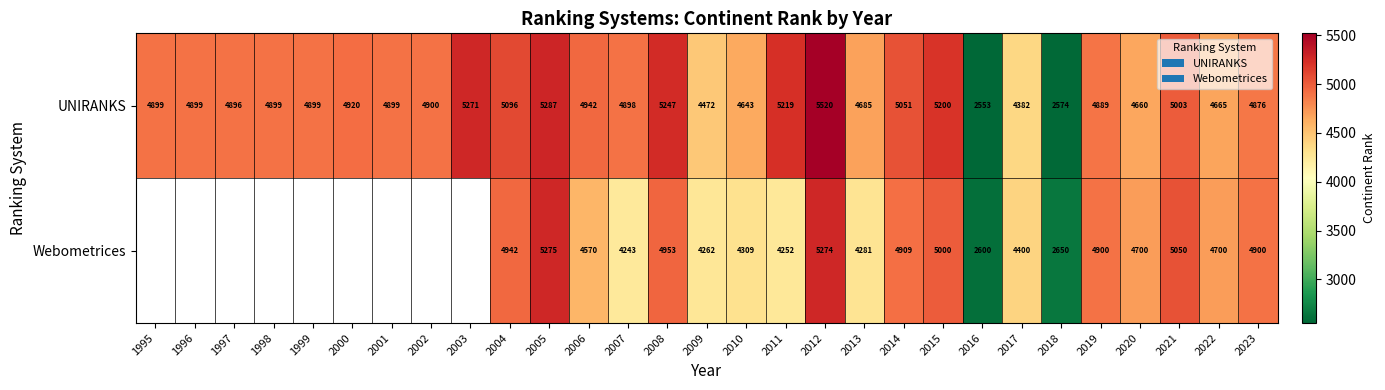

Which has a higher value, 2003 or 1999?

2003